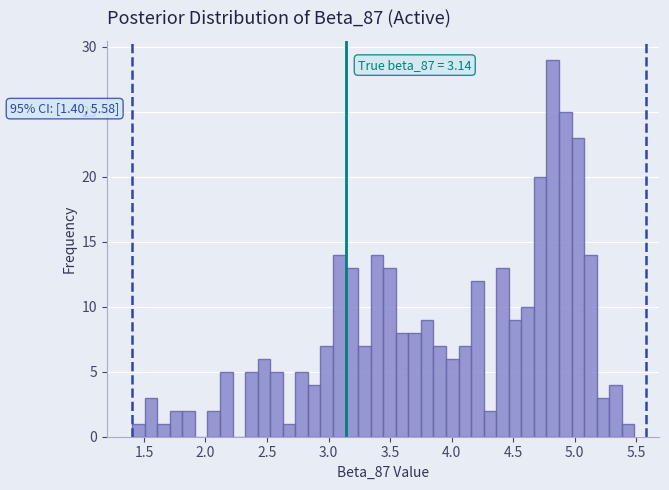

Read against the x-axis, roughly where is the centre of the tallest bar?

4.80